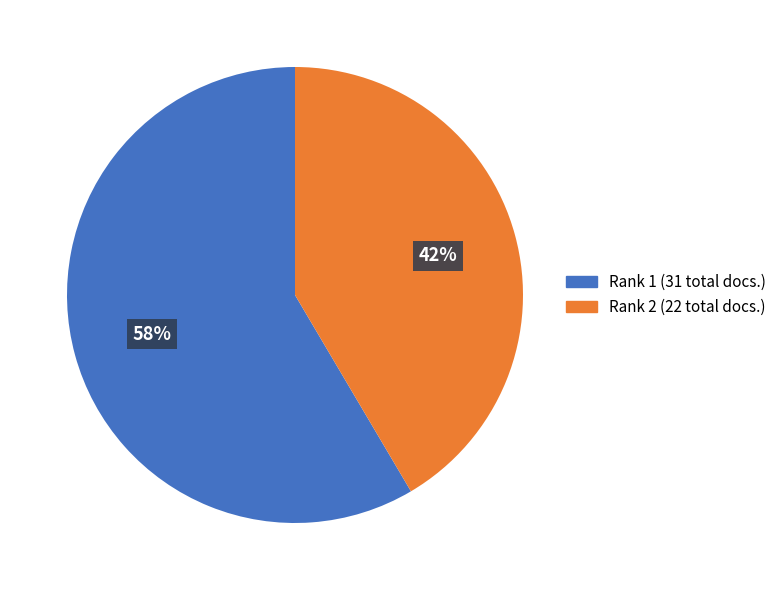

What is the smallest slice in the pie chart?

Rank 2 (22 total docs.)